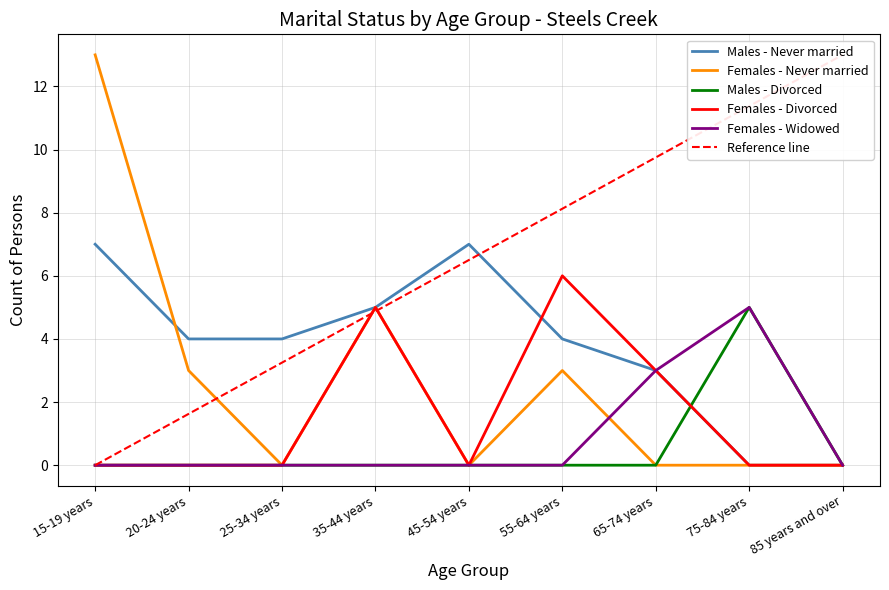

Which series has the widest spread of values?

Females - Never married